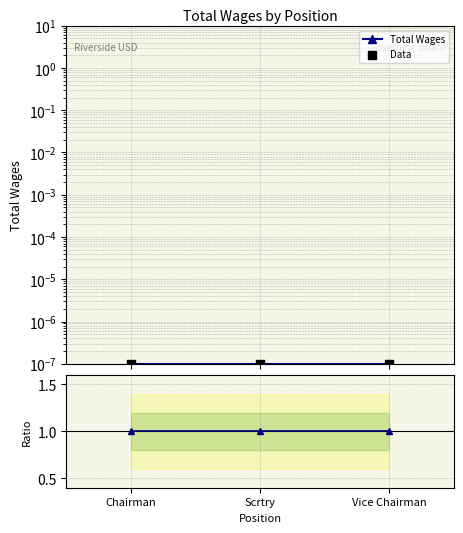

At how many categories does at least one series exceed 0?

3